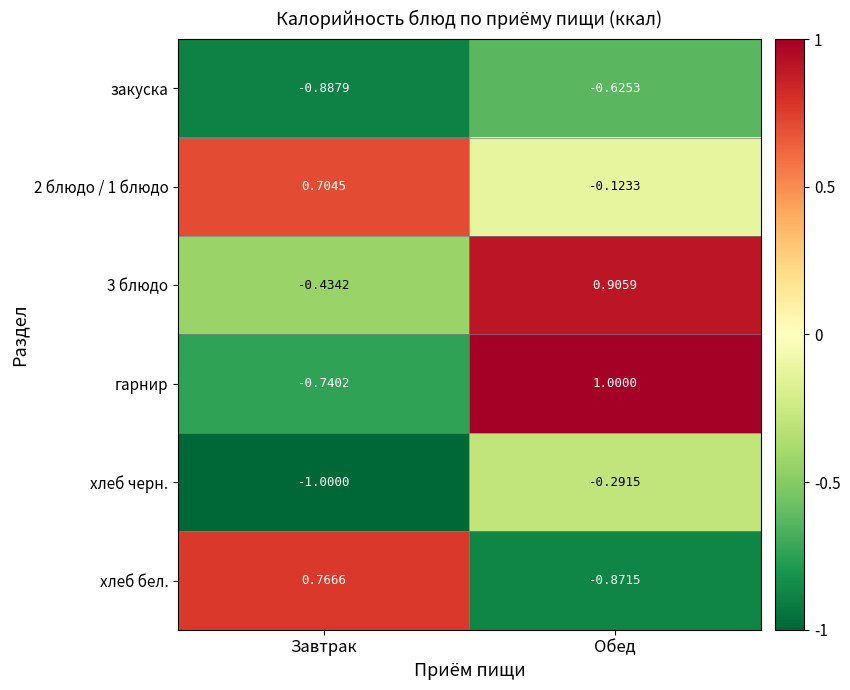

What is the greatest value displayed?

1.0